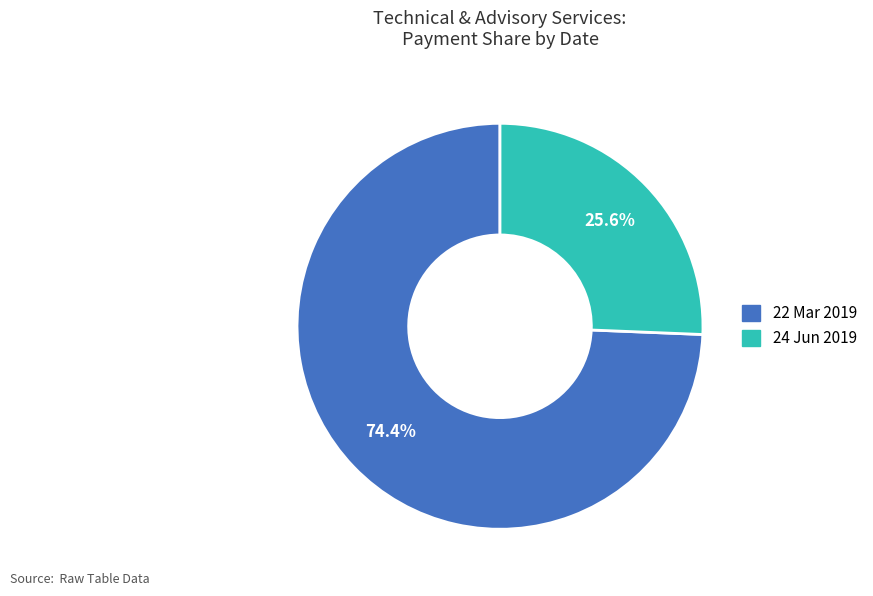

Which has a higher value, 24 Jun 2019 or 22 Mar 2019?

22 Mar 2019